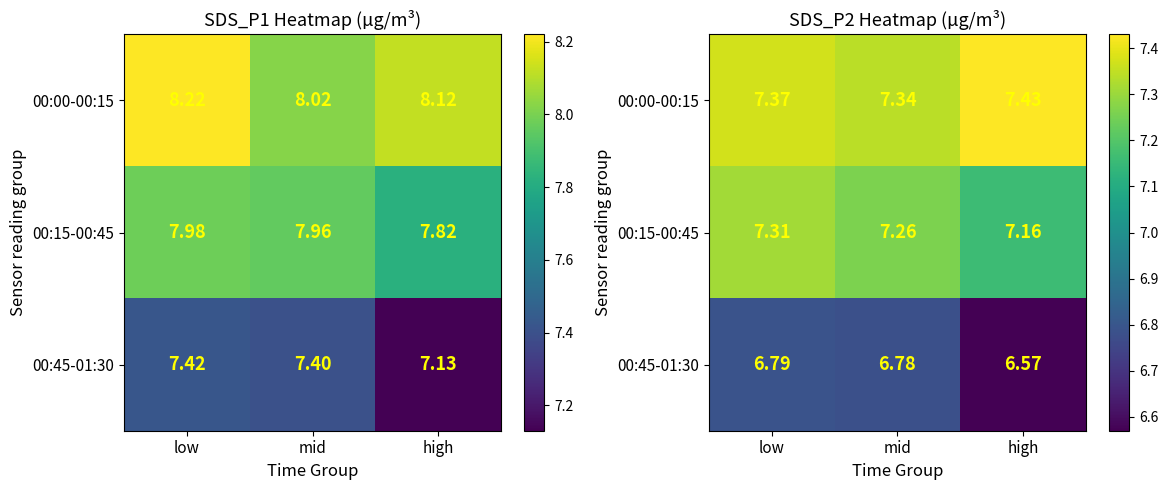

What is the sum of the 00:45-01:30 values at low and mid?

13.6